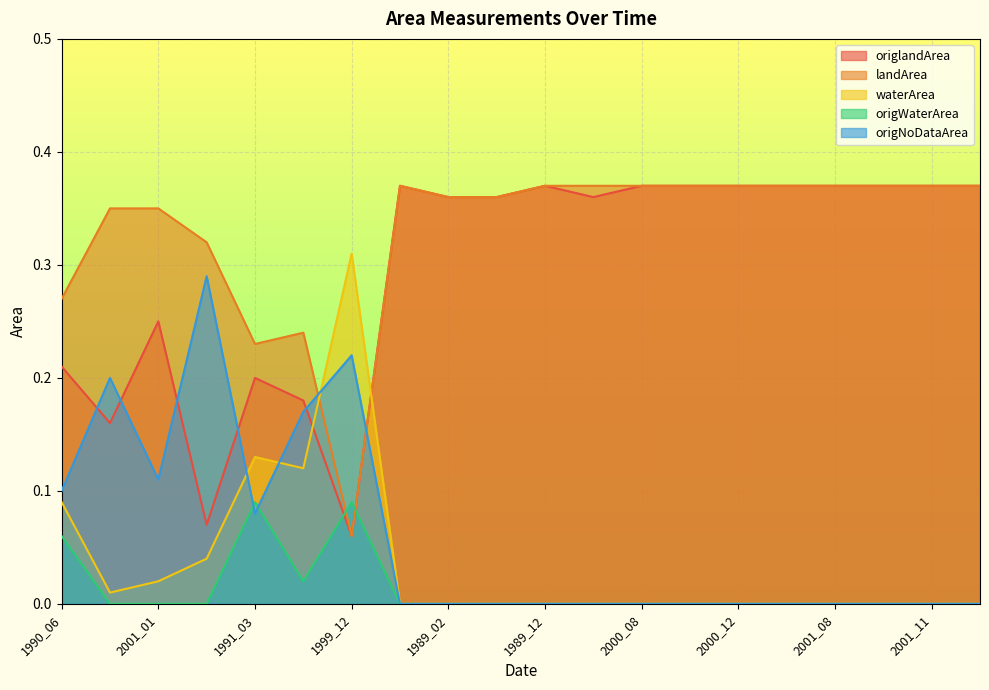

What is the spread (max minus min) of values at 1989_12?

0.4